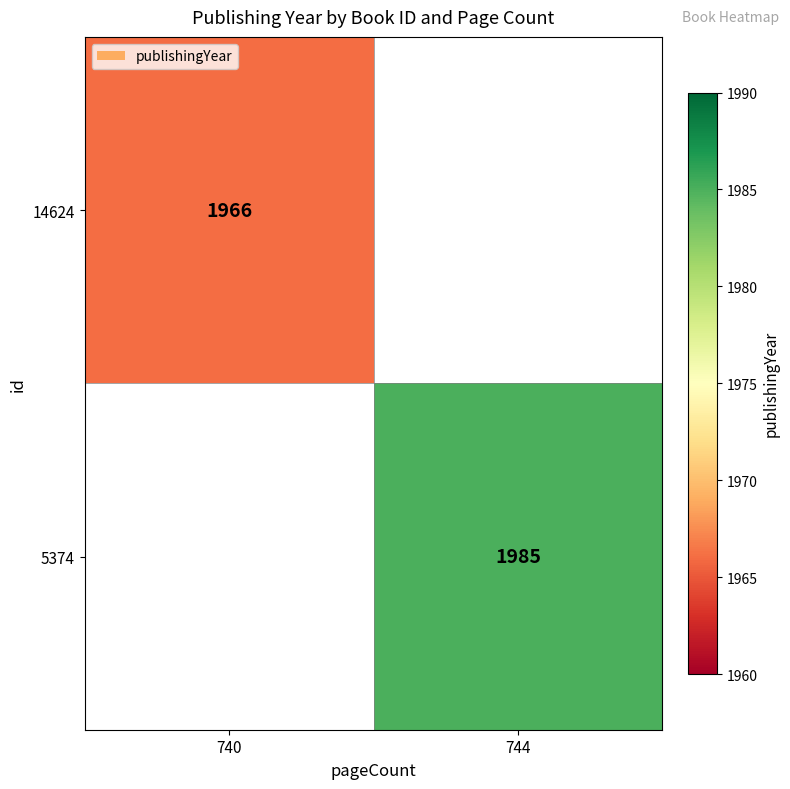

Which has a higher value, 740 or 744?

744